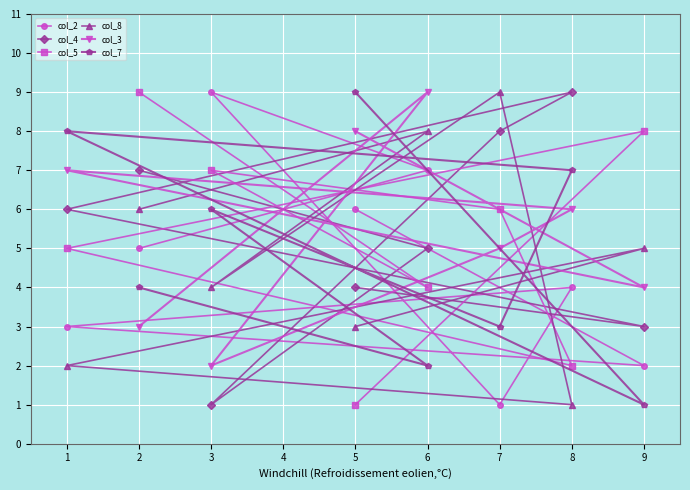

What is the greatest value displayed?

9